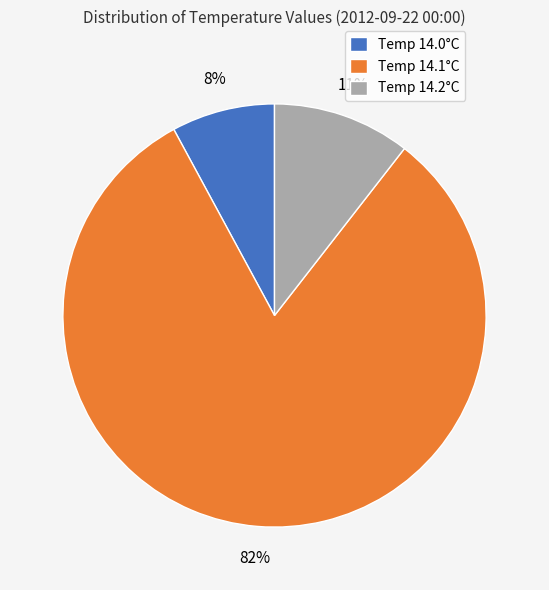

Is the sum of Temp 14.0°C and Temp 14.2°C greater than half?

No